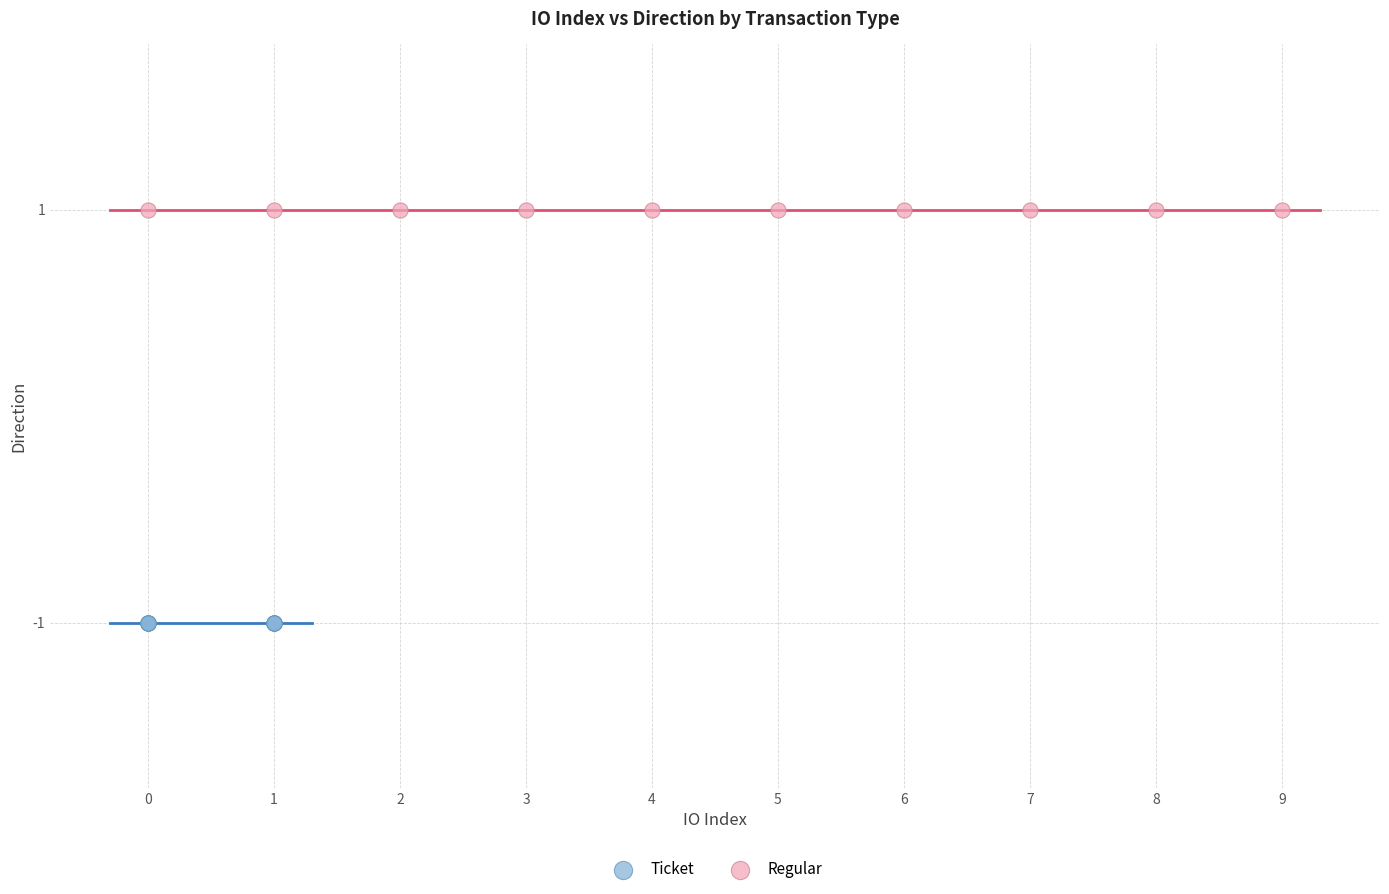

Which series contains the lowest Y value?

Ticket